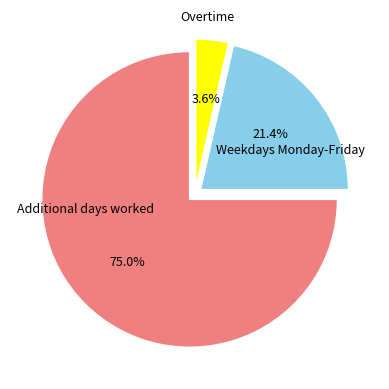

Count the number of slices in the pie.

3